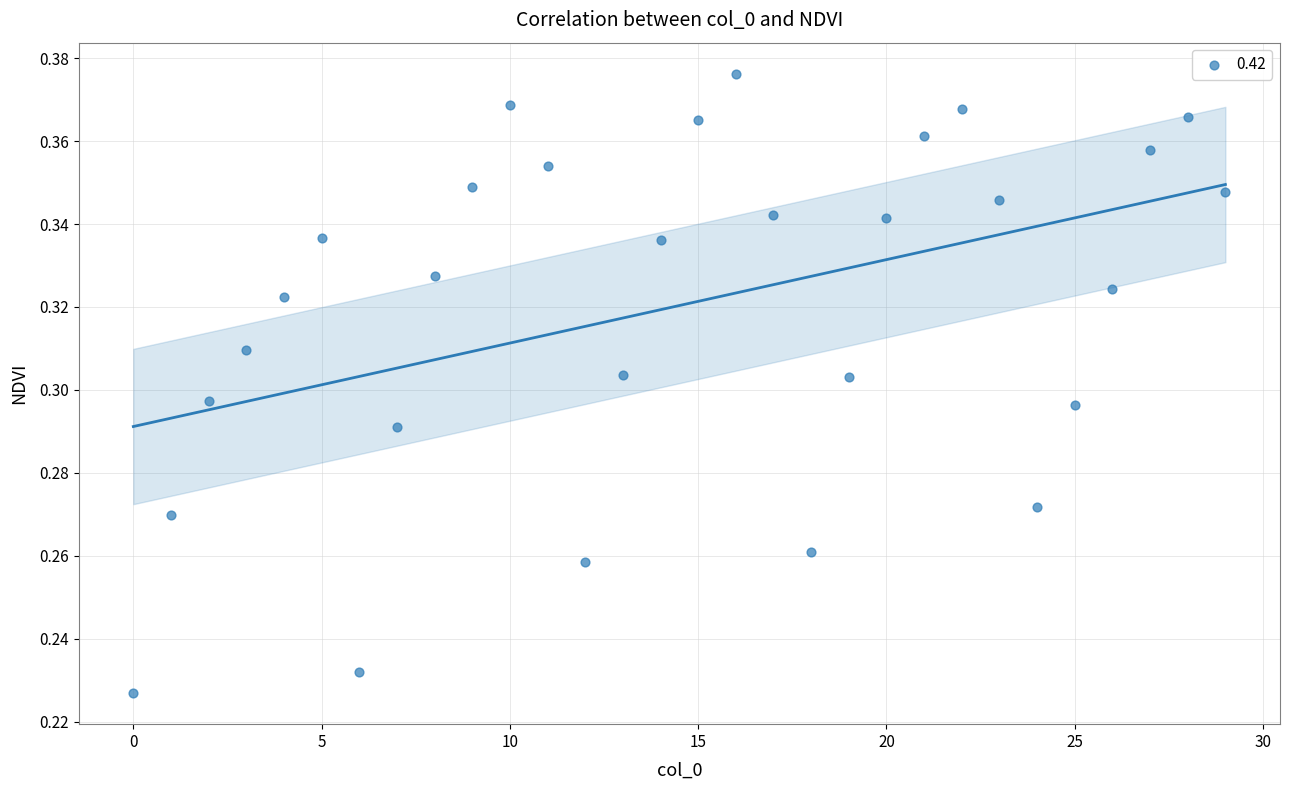

How many points are shown in the scatter plot?

30